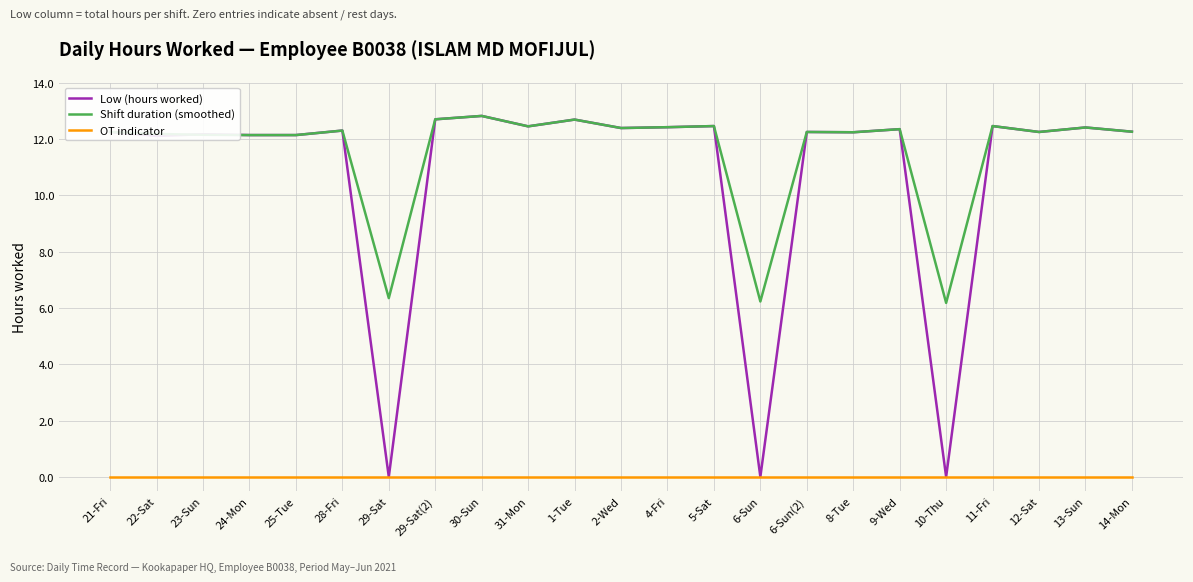

What is the greatest value displayed?

12.8